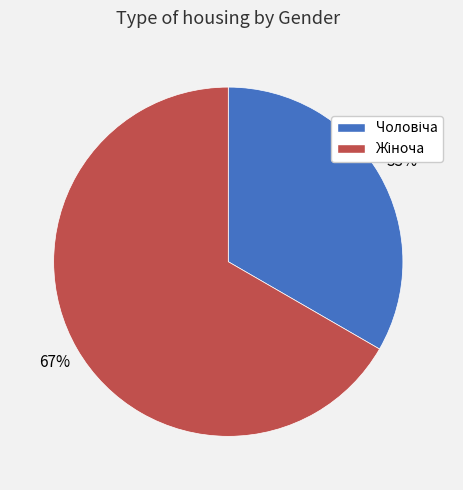

Does any single category account for the majority?

Yes